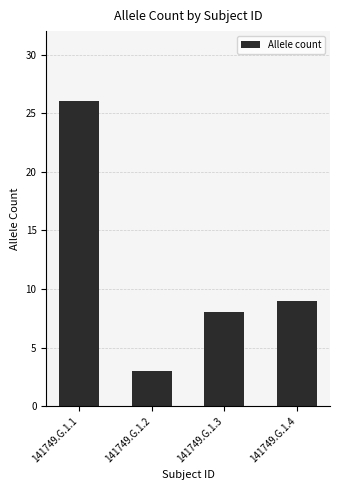

Reading right to left, what are all the values shown in this chart?

9	8	3	26